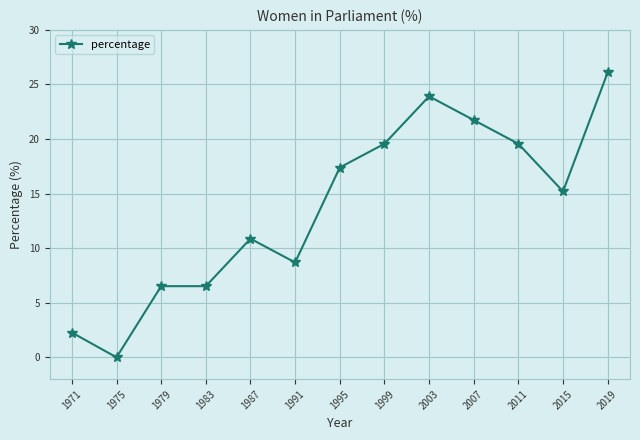

What is the difference between the maximum and minimum values?

26.1